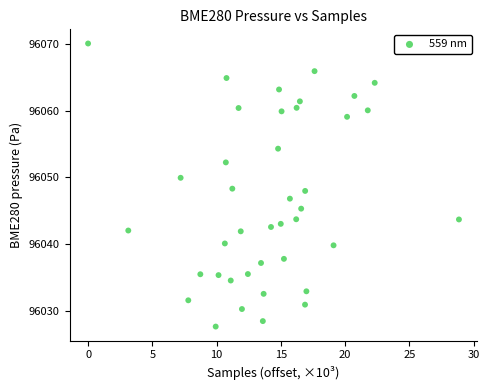

What is the range of Y values (max minus min)?

42.5